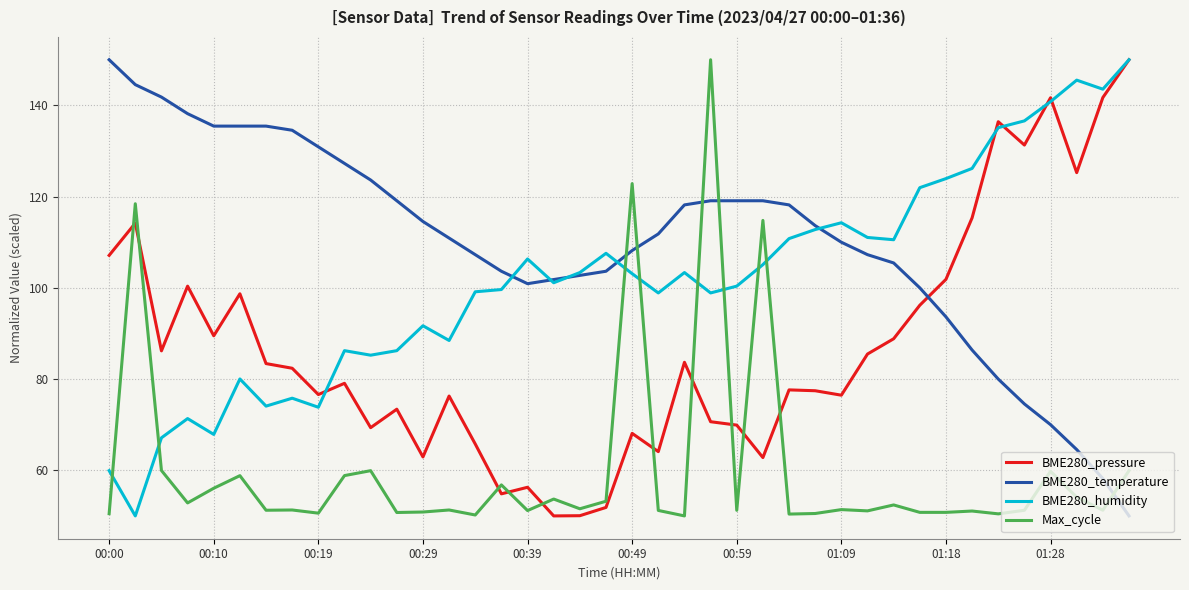

What is the difference between the maximum and minimum values in the BME280_humidity series?

100.0